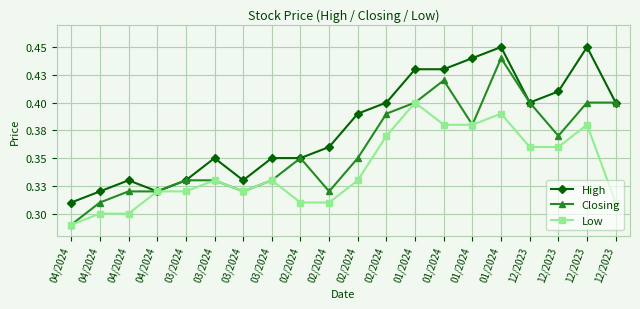

Reading left to right, list all the values displayed in this chart.

High: 04/2024=0.3	04/2024=0.3	04/2024=0.3	04/2024=0.3	03/2024=0.3	03/2024=0.3	03/2024=0.3	03/2024=0.3	02/2024=0.3	02/2024=0.4	02/2024=0.4	02/2024=0.4	01/2024=0.4	01/2024=0.4	01/2024=0.4	01/2024=0.5	12/2023=0.4	12/2023=0.4	12/2023=0.5	12/2023=0.4
Closing: 04/2024=0.3	04/2024=0.3	04/2024=0.3	04/2024=0.3	03/2024=0.3	03/2024=0.3	03/2024=0.3	03/2024=0.3	02/2024=0.3	02/2024=0.3	02/2024=0.3	02/2024=0.4	01/2024=0.4	01/2024=0.4	01/2024=0.4	01/2024=0.4	12/2023=0.4	12/2023=0.4	12/2023=0.4	12/2023=0.4
Low: 04/2024=0.3	04/2024=0.3	04/2024=0.3	04/2024=0.3	03/2024=0.3	03/2024=0.3	03/2024=0.3	03/2024=0.3	02/2024=0.3	02/2024=0.3	02/2024=0.3	02/2024=0.4	01/2024=0.4	01/2024=0.4	01/2024=0.4	01/2024=0.4	12/2023=0.4	12/2023=0.4	12/2023=0.4	12/2023=0.3